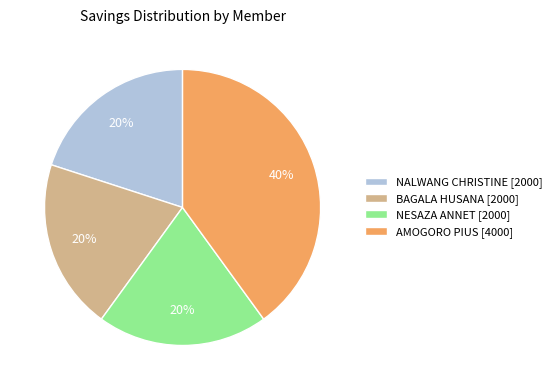

Which category has the biggest portion of the pie?

AMOGORO PIUS [4000]